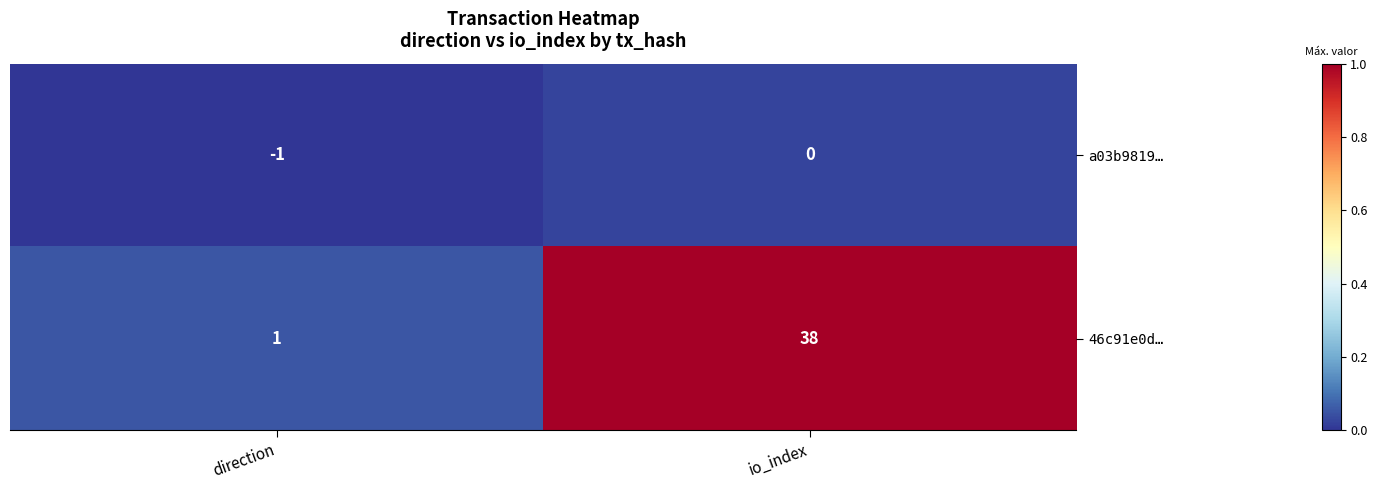

List the series in order of their peak value, highest first.

46c91e0d…, a03b9819…